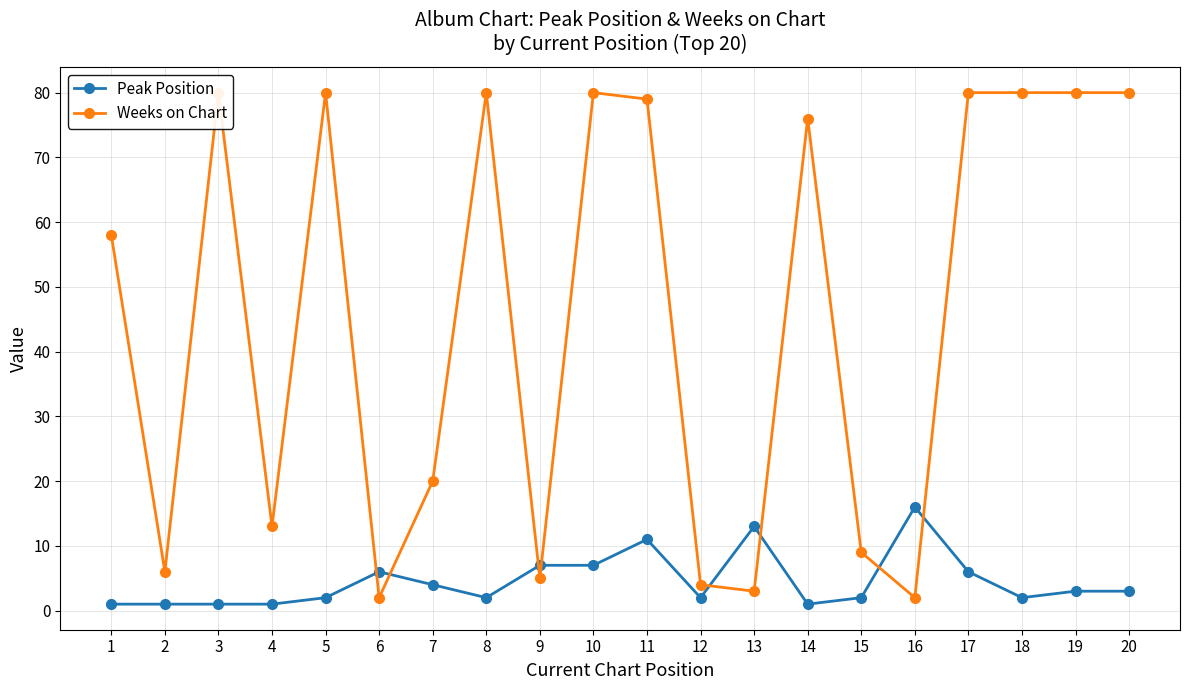

What are all the series names shown in the legend?

Peak Position, Weeks on Chart